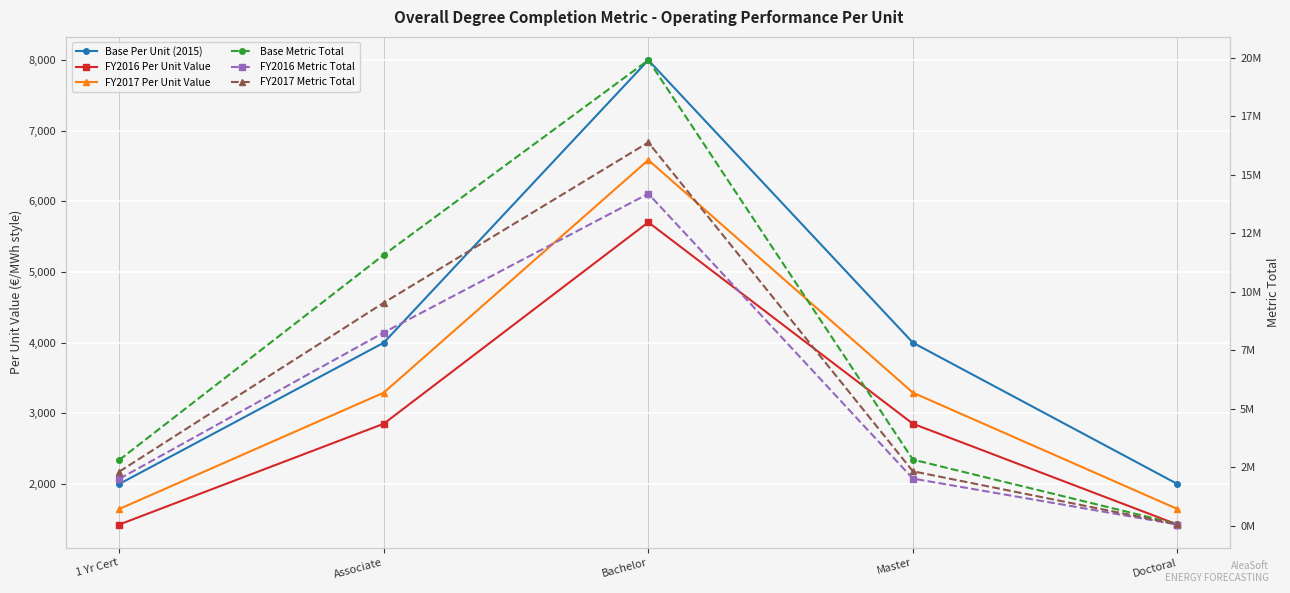

True or false: Base Metric Total has more than 2 points higher than both neighbors.

False